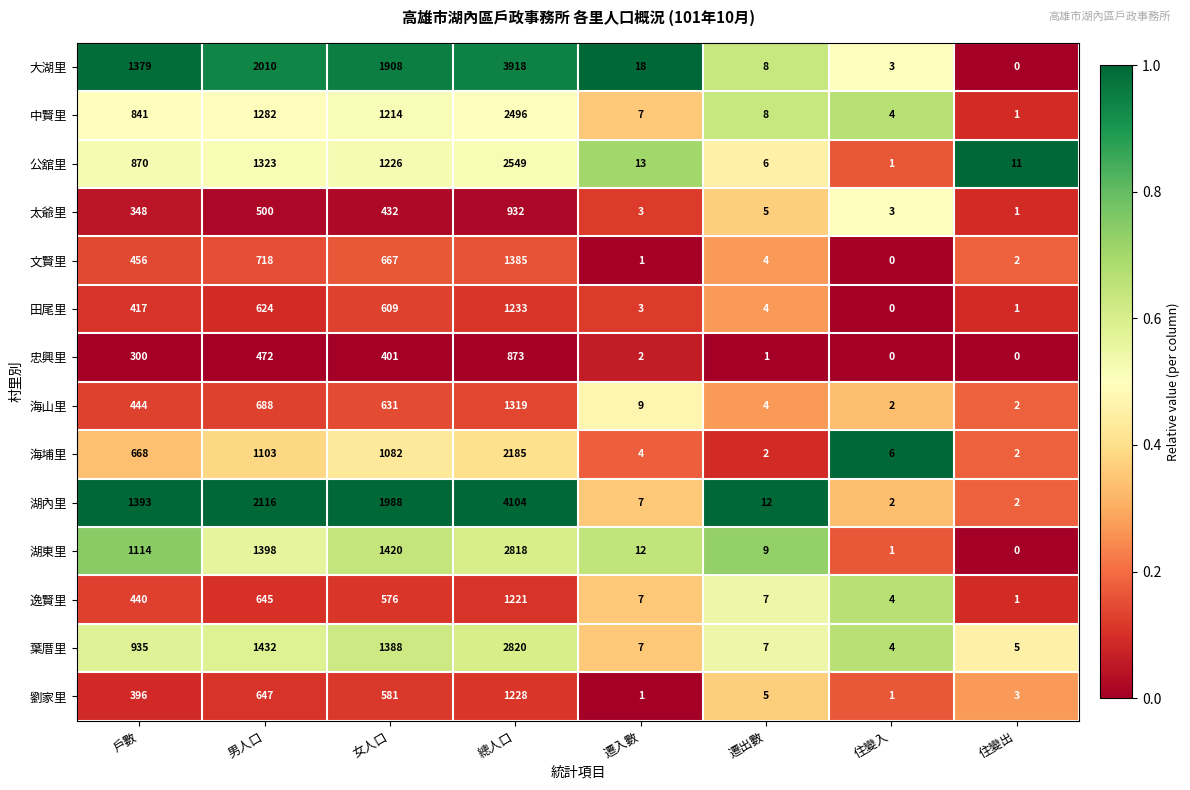

What is the sum of the 太爺里 values at 總人口 and 戶數?

1280